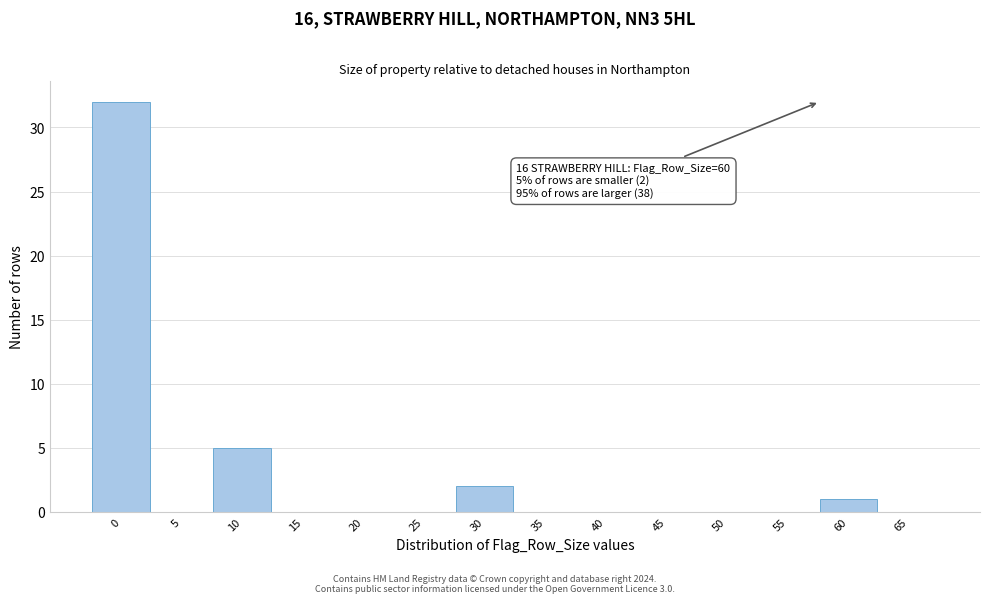

Reading left to right, list all the values displayed in this chart.

0=32	5=0	10=5	15=0	20=0	25=0	30=2	35=0	40=0	45=0	50=0	55=0	60=1	65=0